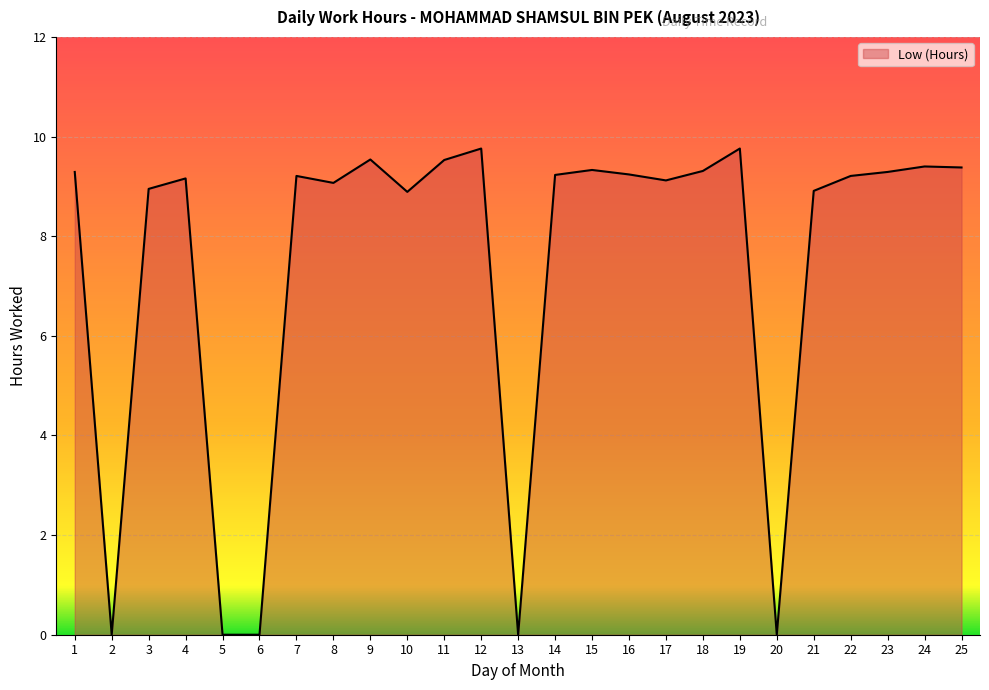

What is the difference between the maximum and minimum values?

9.8